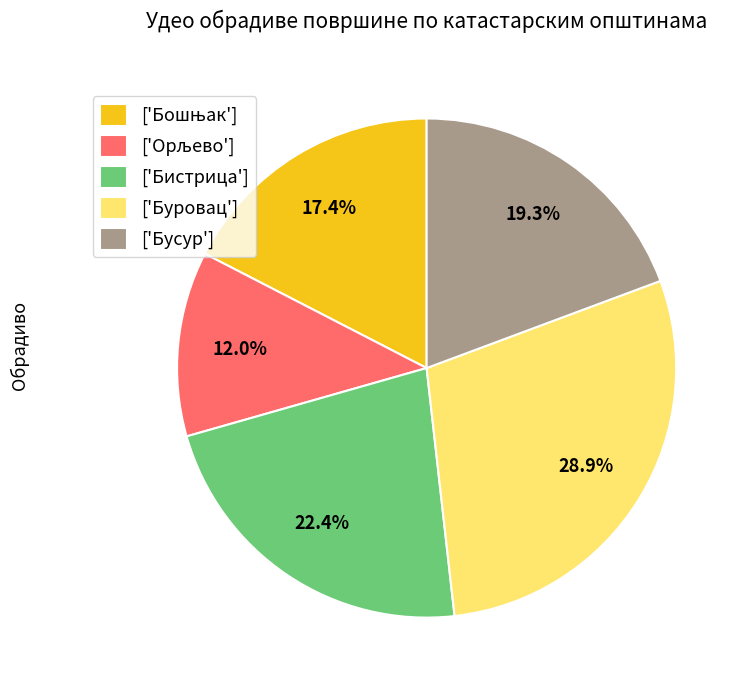

What is the largest slice in the pie chart?

['Буровац']